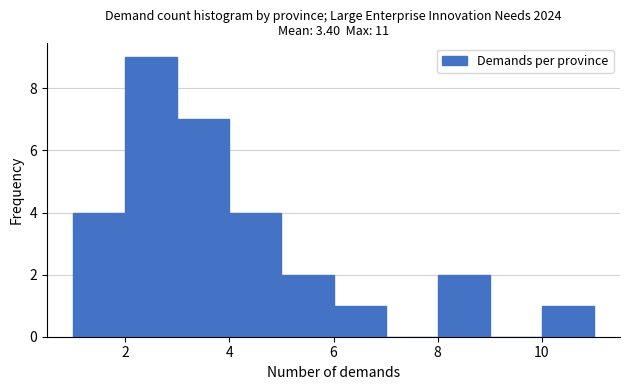

What is the height of the bar covering 10 to 11 on the x-axis? The values are not printed on the chart, so give them approximately, as read against the axis.

1